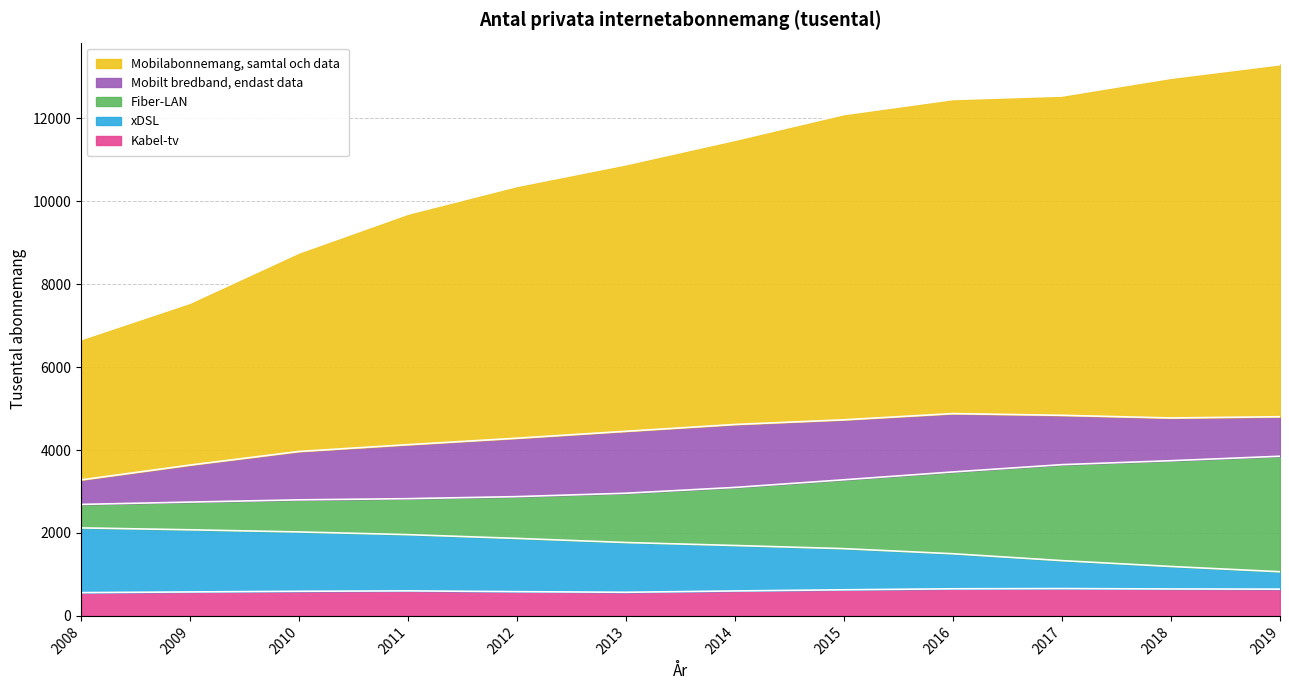

What is the difference between the highest and lowest values at 2018?

12318